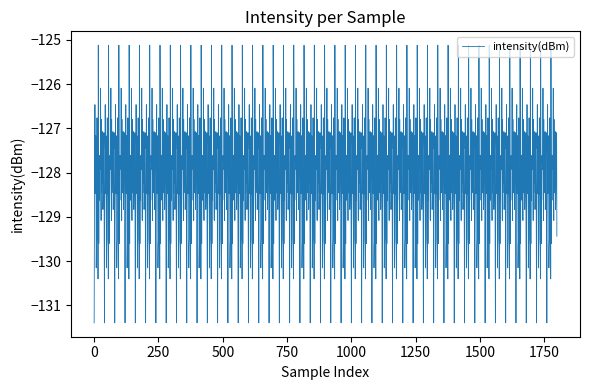

How many interior local peaks (higher than both neighbors) does the data have?

585